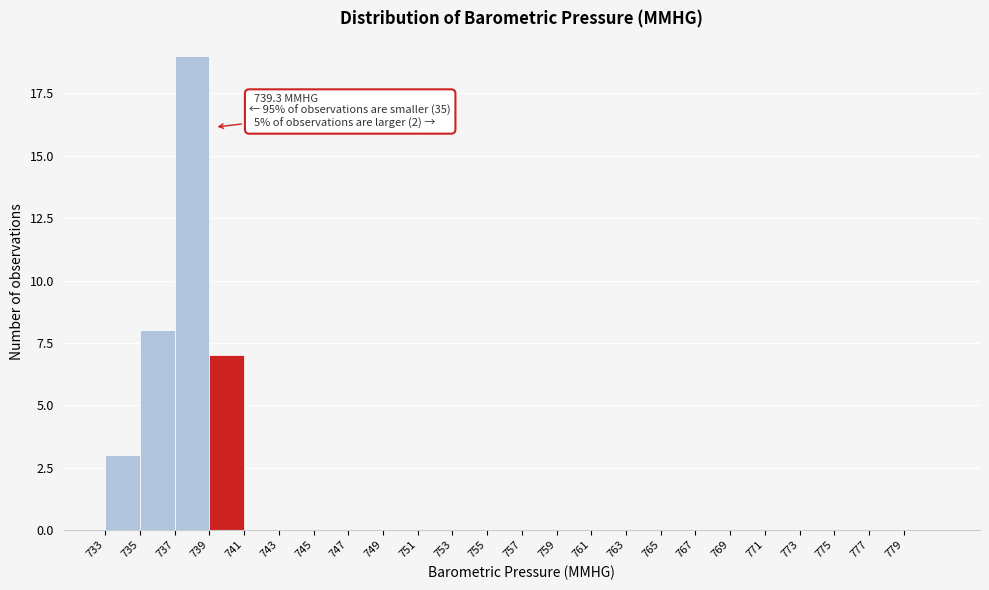

Which range on the x-axis has the tallest bar?

737 to 739